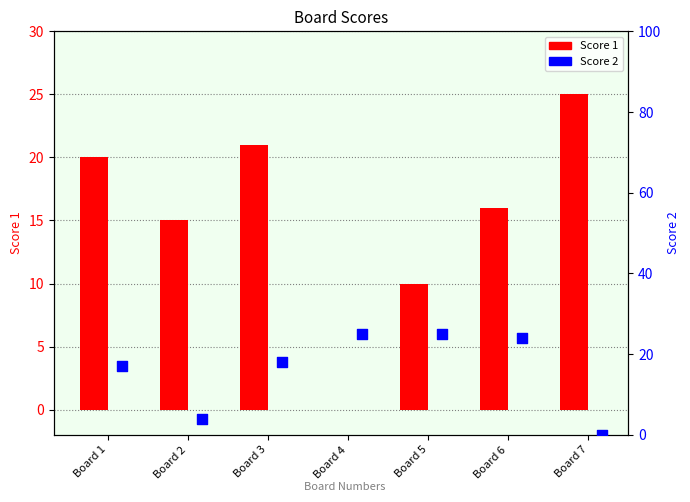

At which category is the sum across all series the highest?

Board 6